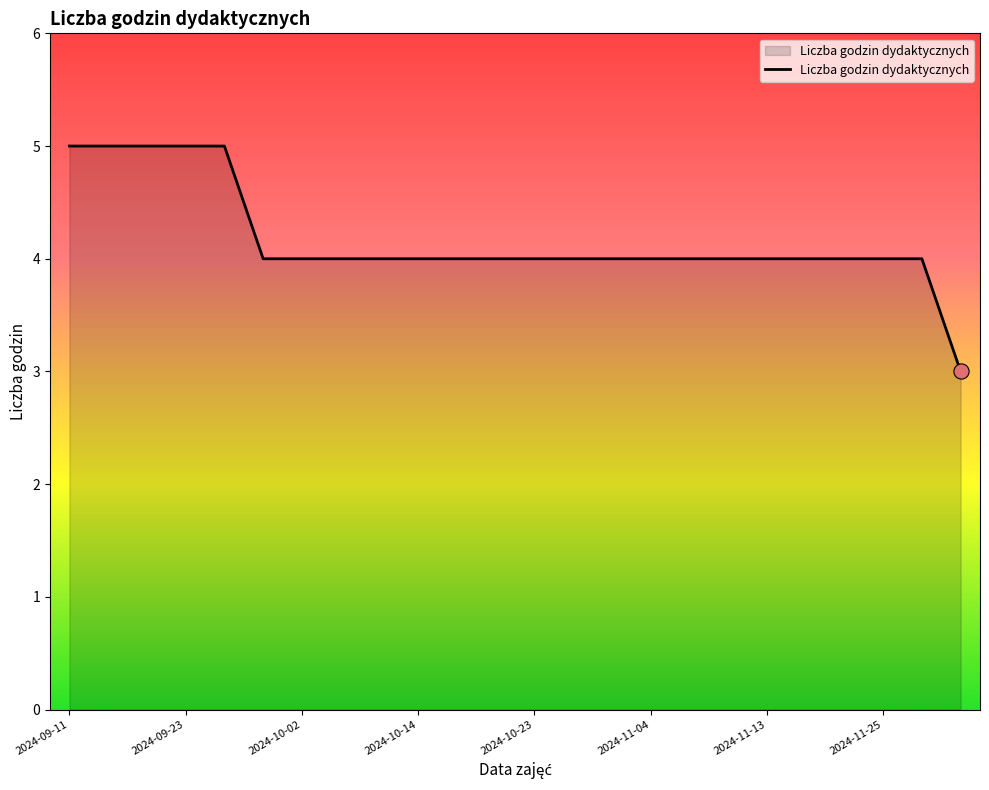

What is the greatest value displayed?

5